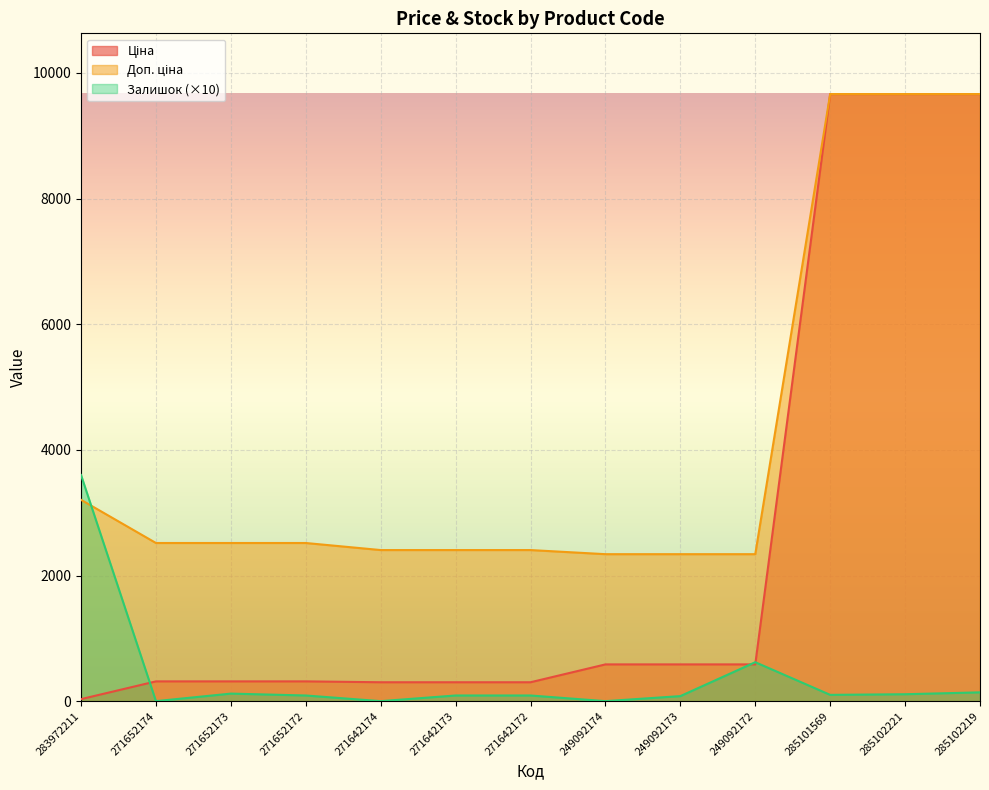

How many intersections are there between Залишок and Доп. ціна?

1